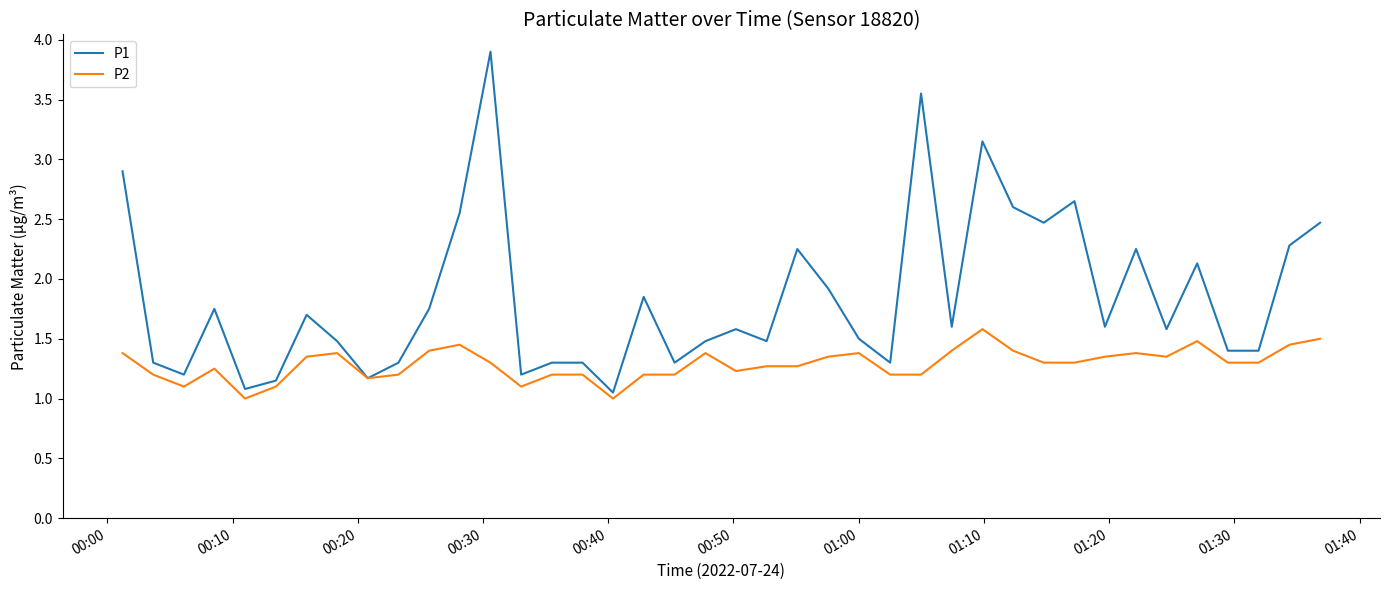

Which series has the largest total across all categories?

P1